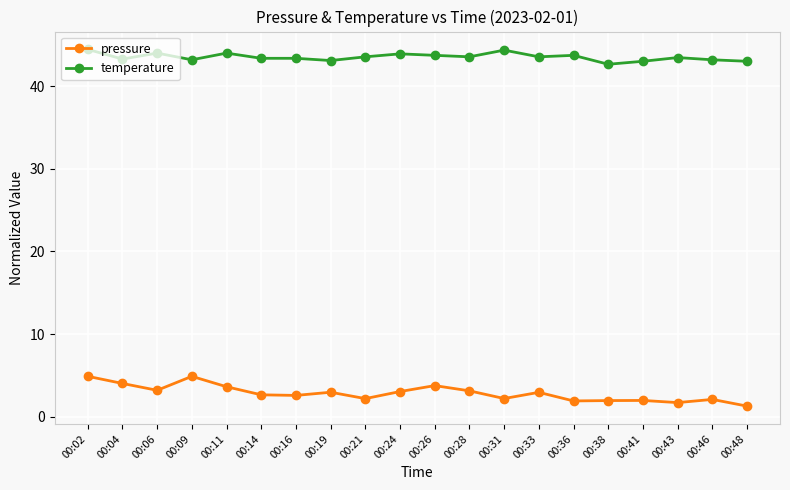

Which series has the largest total across all categories?

temperature